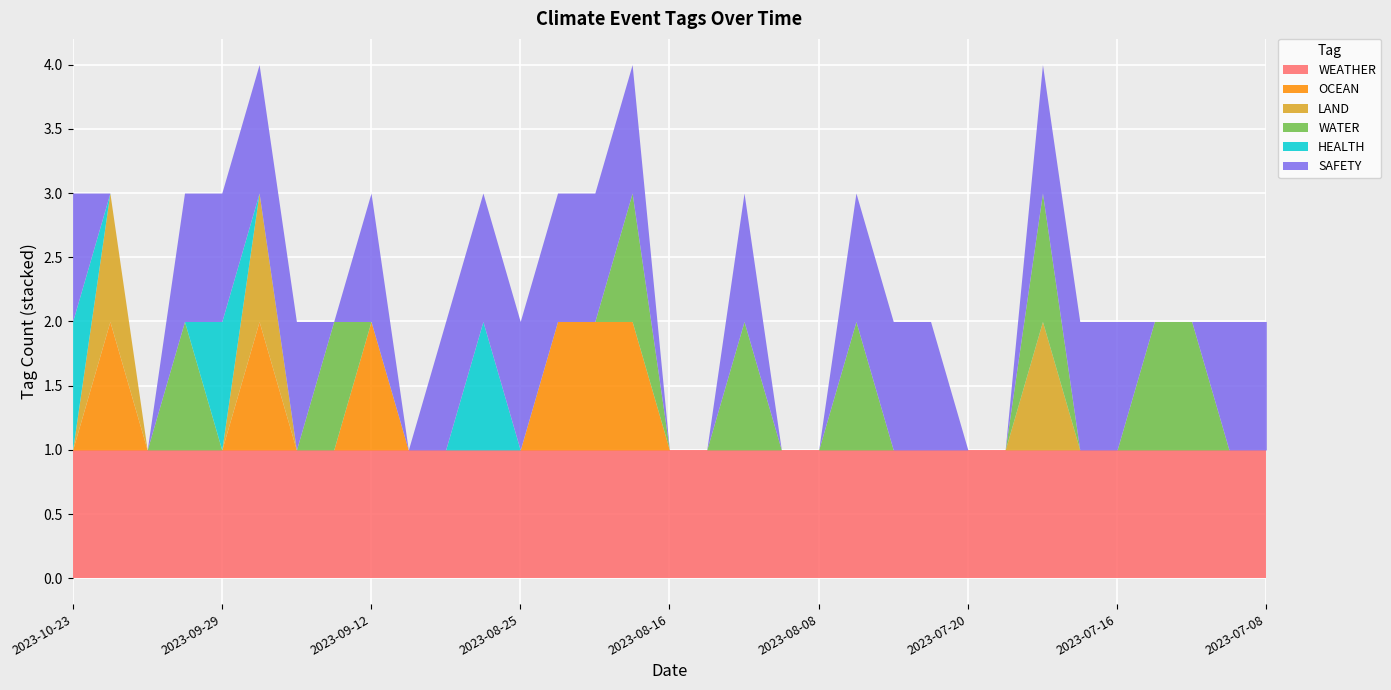

How many distinct data groups are displayed?

6